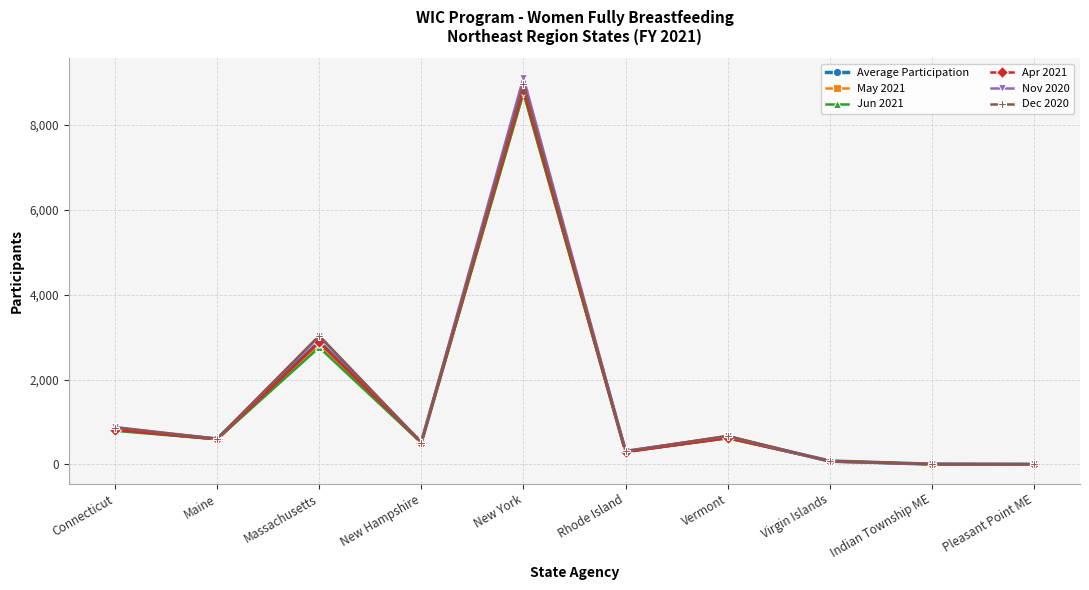

At which label is May 2021 closest to 4381?

Massachusetts